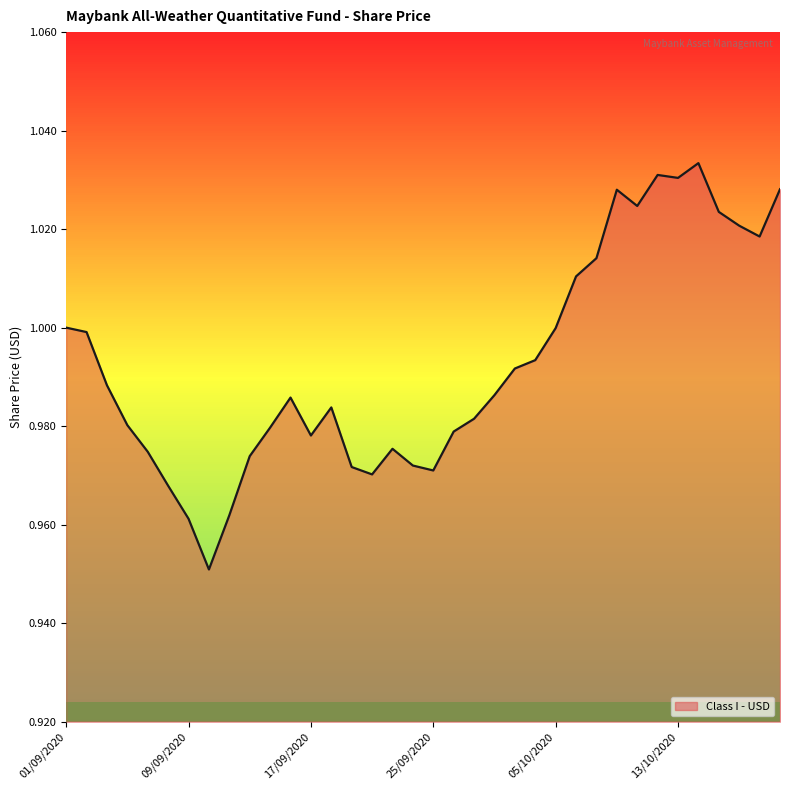

How many lines are shown in the chart?

1